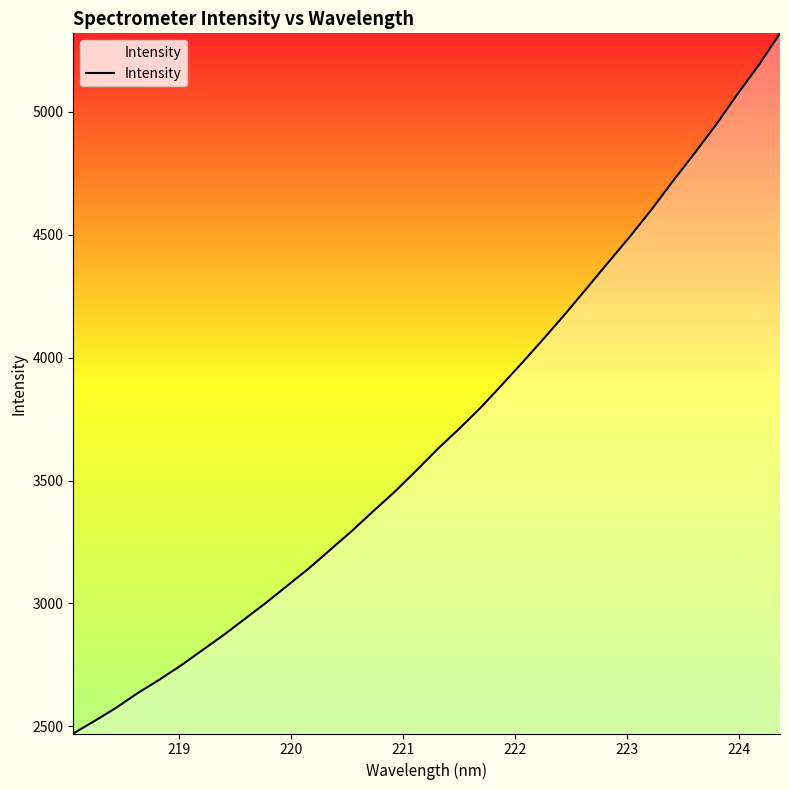

What is the smallest value displayed?

2471.2